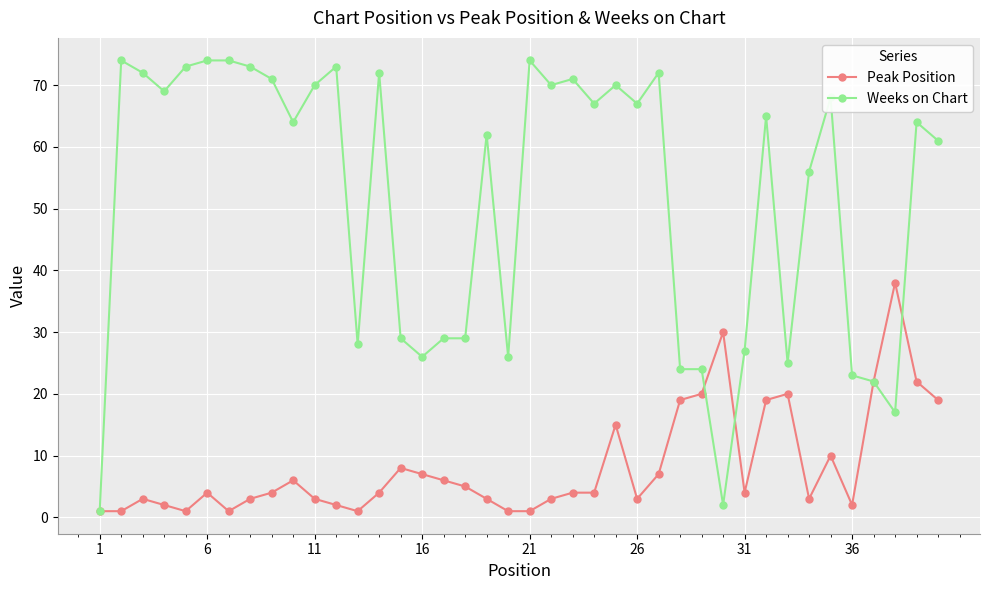

What is the difference between the second highest and minimum values in the Peak Position series?

29